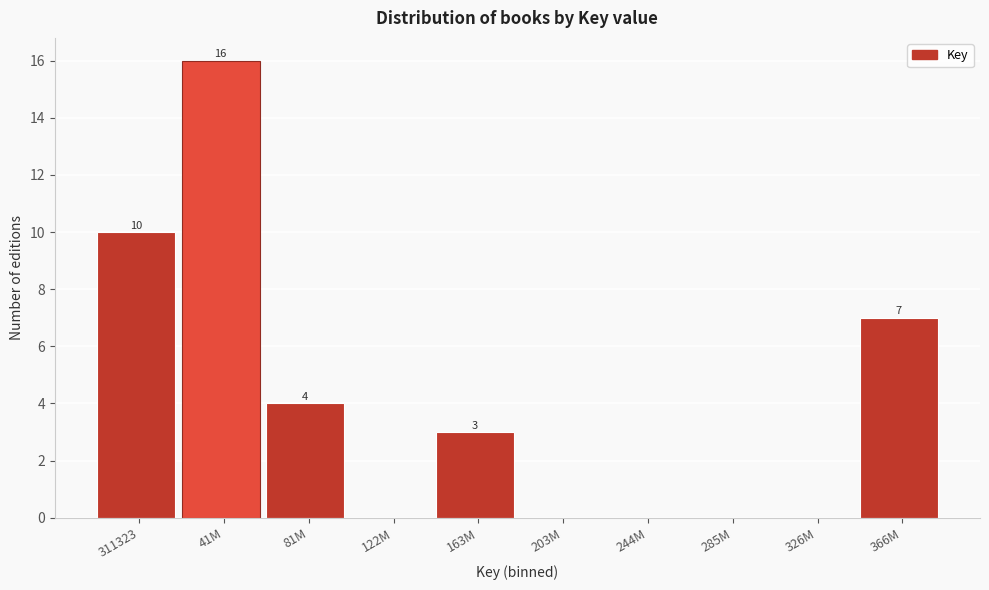

Reading left to right, list all the values displayed in this chart.

311323=10	41M=16	81M=4	122M=0	163M=3	203M=0	244M=0	285M=0	326M=0	366M=7